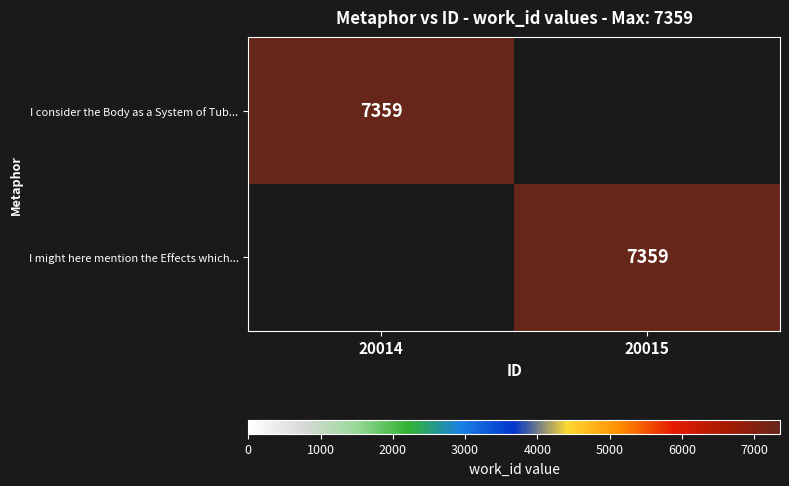

The value of I consider the Body as a System of Tub... at 20014 is 11592. True or false?

False